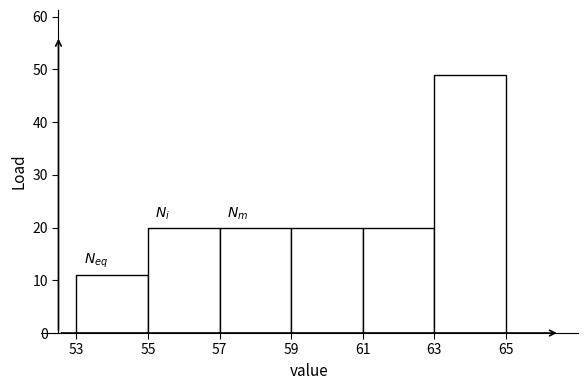

Reading left to right, transcribe this chart: for each bar, give the range it covers on the x-axis and its height. The values are not printed on the chart, so give them approximately, as read against the axis.

53 to 55: 11
55 to 57: 20
57 to 59: 20
59 to 61: 20
61 to 63: 20
63 to 65: 49